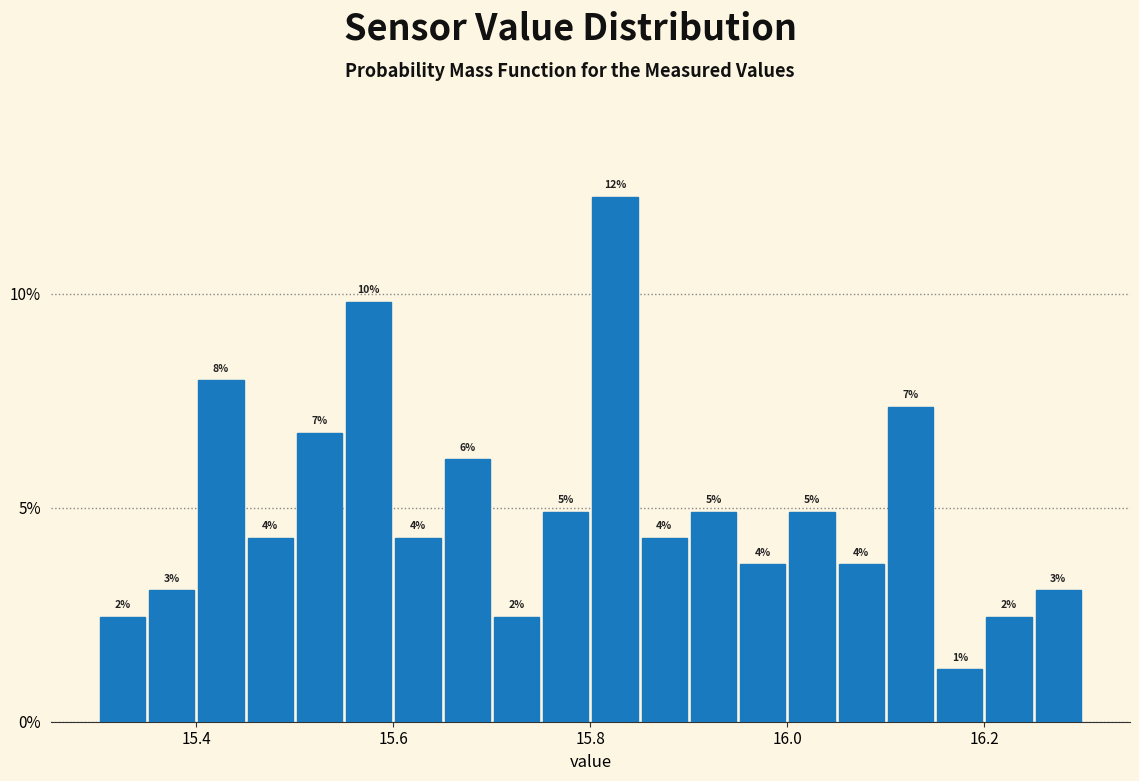

Around what value on the x-axis is the tallest bar? Give the approximate position of its centre, as read against the axis.

15.82